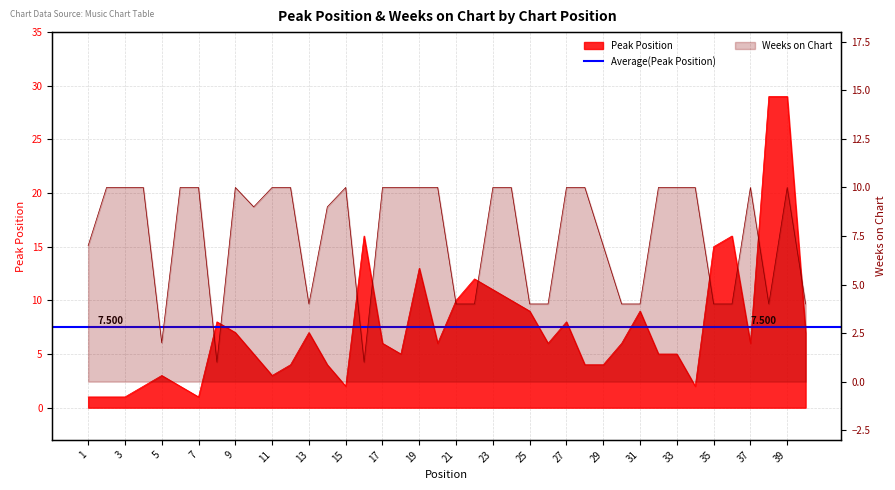

Rank the categories by Weeks on Chart value from highest to lowest.

2, 3, 4, 6, 7, 9, 11, 12, 15, 17, 18, 19, 20, 23, 24, 27, 28, 32, 33, 34, 37, 39, 10, 14, 1, 29, 13, 21, 22, 25, 26, 30, 31, 35, 36, 38, 40, 5, 8, 16